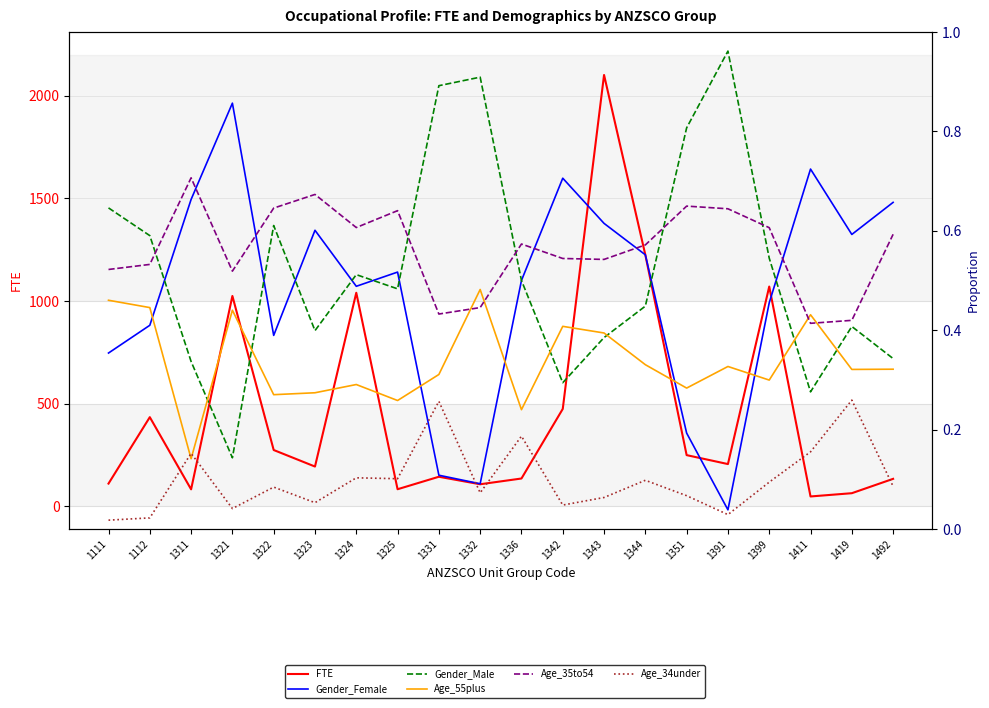

What is the sum of all Gender_Female values?

9.5